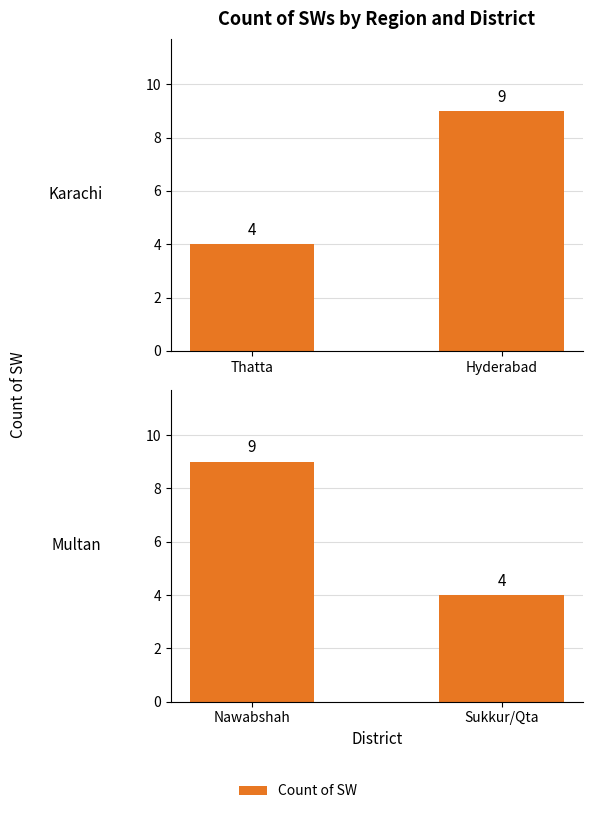

Reading left to right, transcribe all the data shown in this chart.

Karachi: 4	9
Multan: 9	4